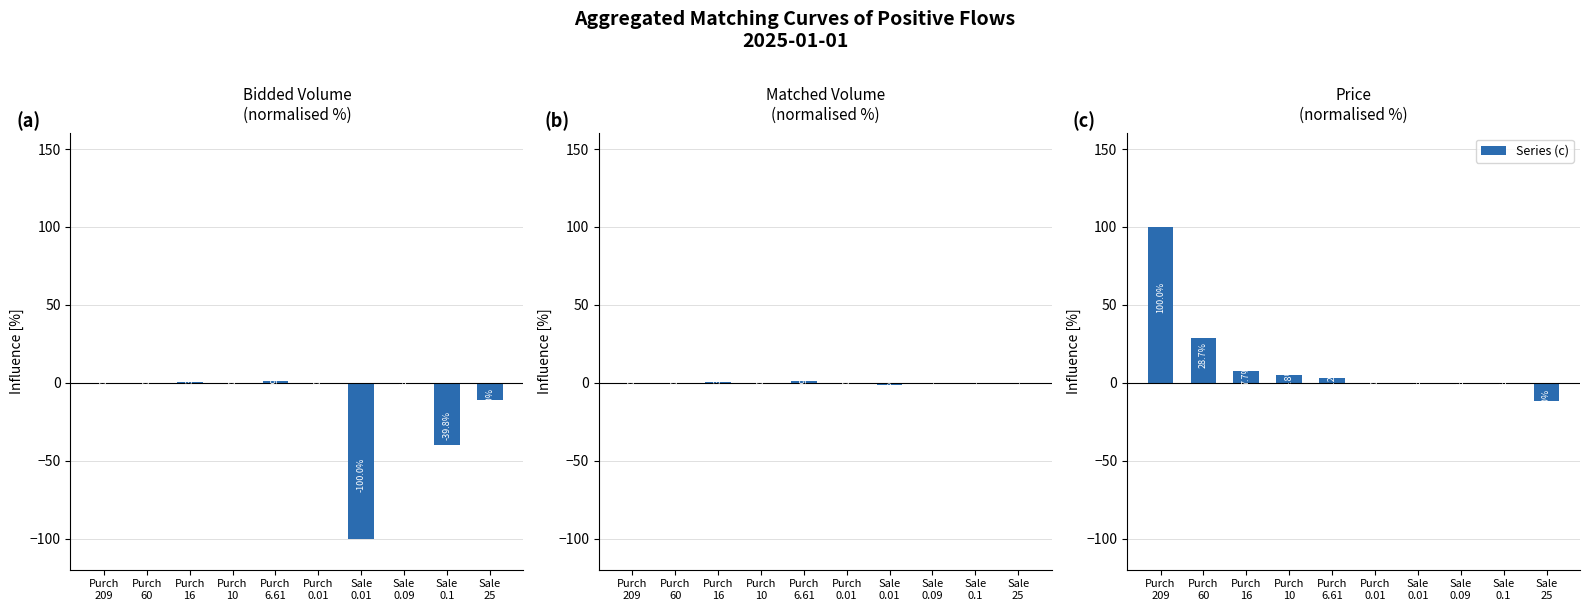

Reading left to right, list all the values displayed in this chart.

Series (a): 0.0	0.0	0.3	0.0	0.9	0.0	-100.0	-0.1	-39.8	-11.0
Series (b): 0.0	0.0	0.3	0.0	0.9	0.0	-1.3	0.0	0.0	0.0
Series (c): 100.0	28.7	7.7	4.8	3.2	0.0	-0.0	-0.0	-0.0	-12.0